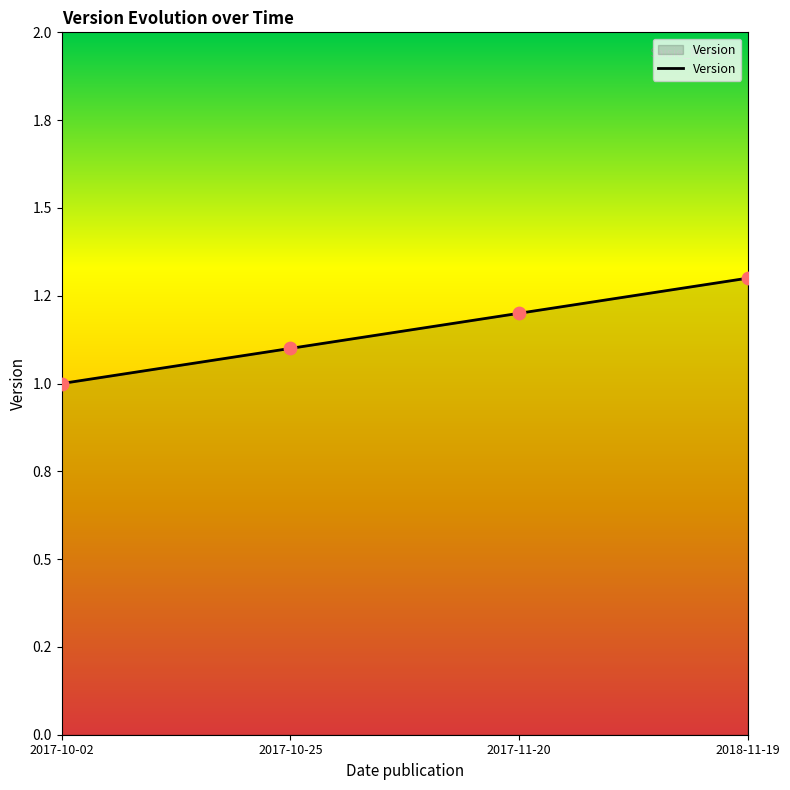

What is the change in value from 2017-10-02 to 2017-10-25?

+0.1